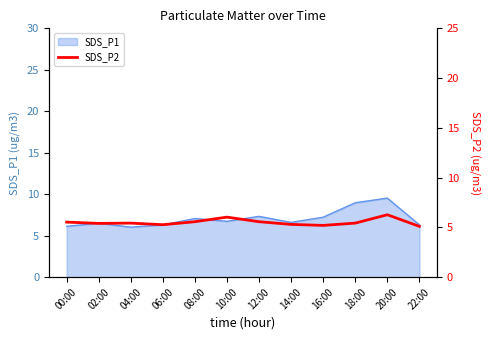

The value of SDS_P1 at 14:00 is 6.6. True or false?

True